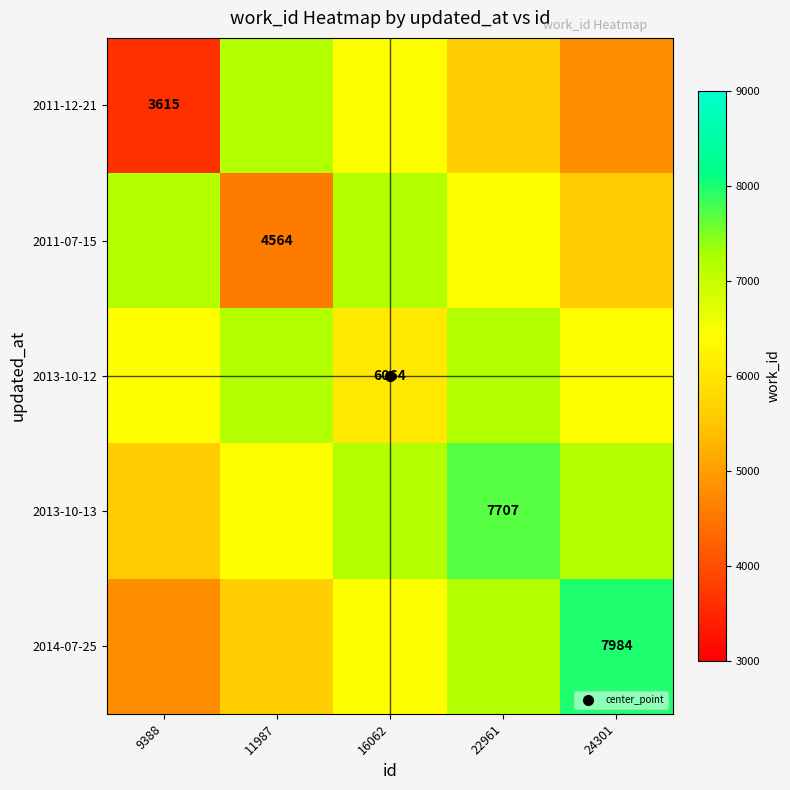

Which series has the largest total across all categories?

2013-10-13